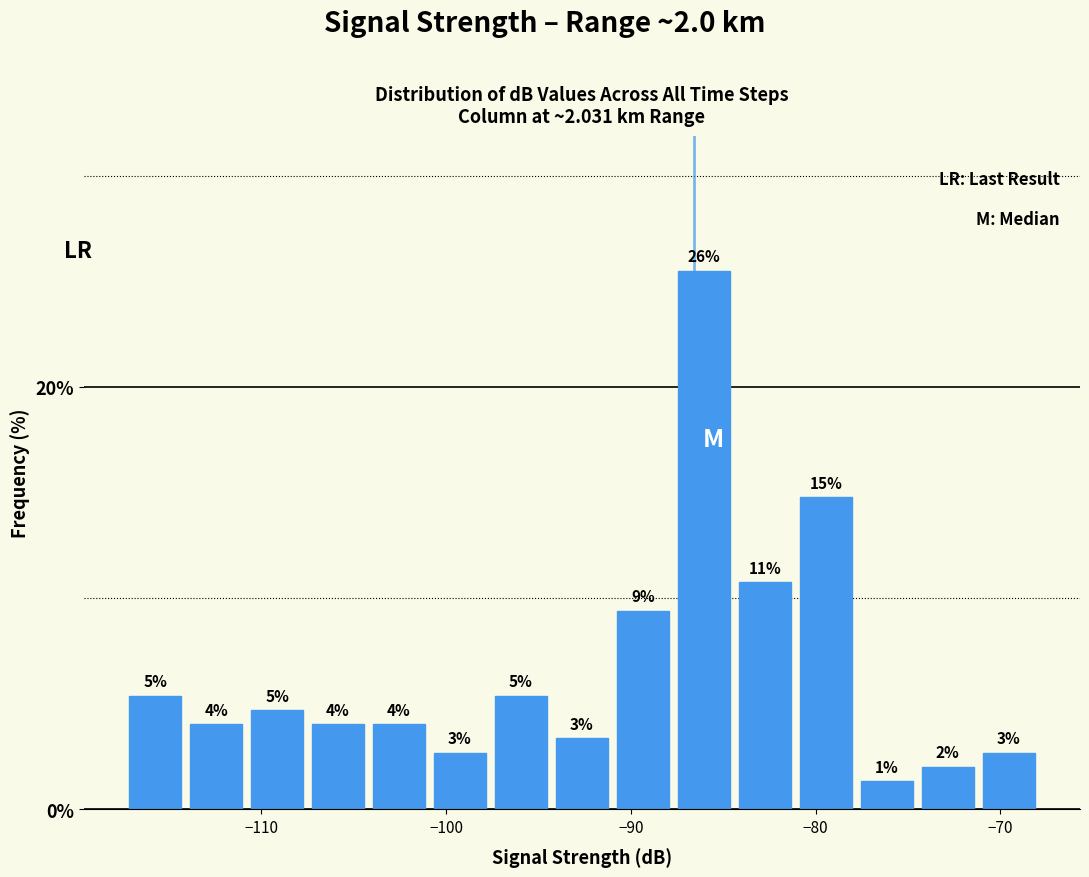

Read against the x-axis, roughly where is the centre of the tallest bar?

-86